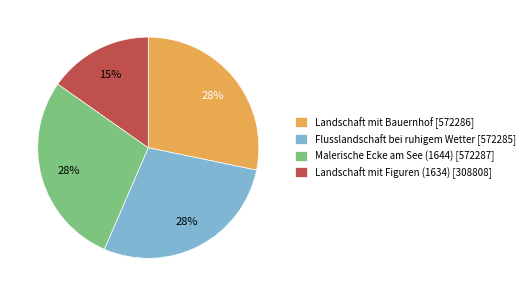

Is it true that Landschaft mit Figuren (1634) [308808] is 9% of the pie?

False